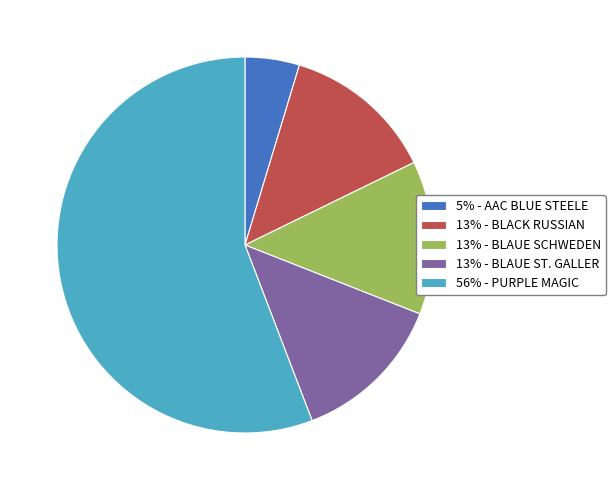

Approximately how many times larger is the value at 56% - PURPLE MAGIC compared to 5% - AAC BLUE STEELE?

11.9